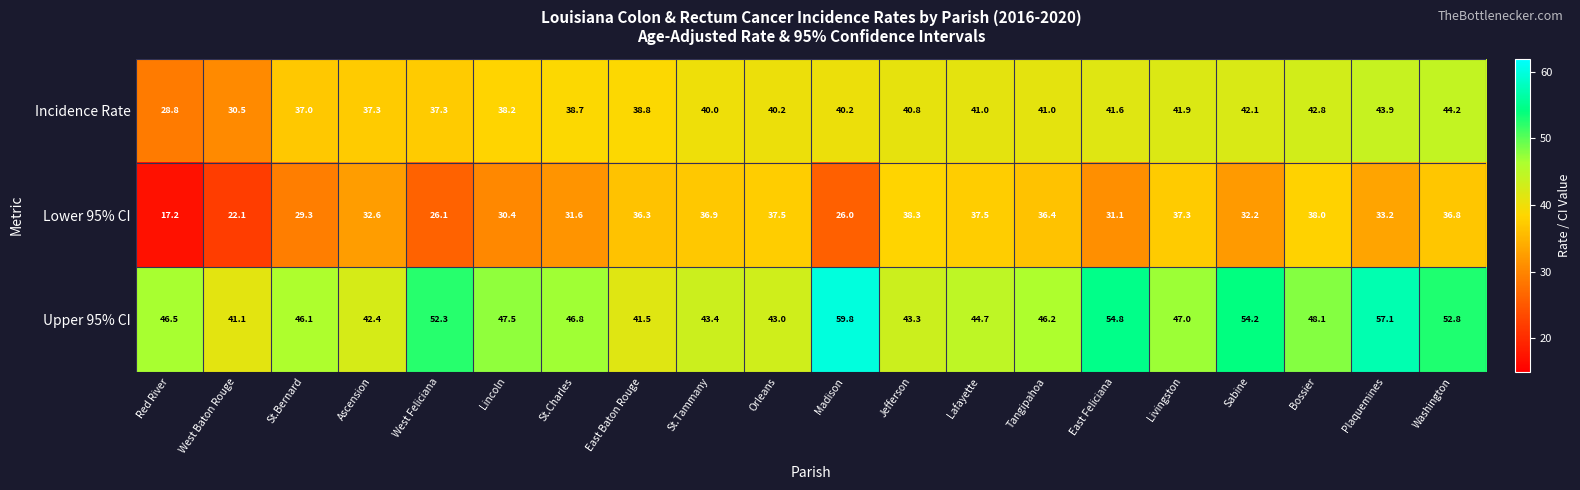

How many series are shown in this chart?

3